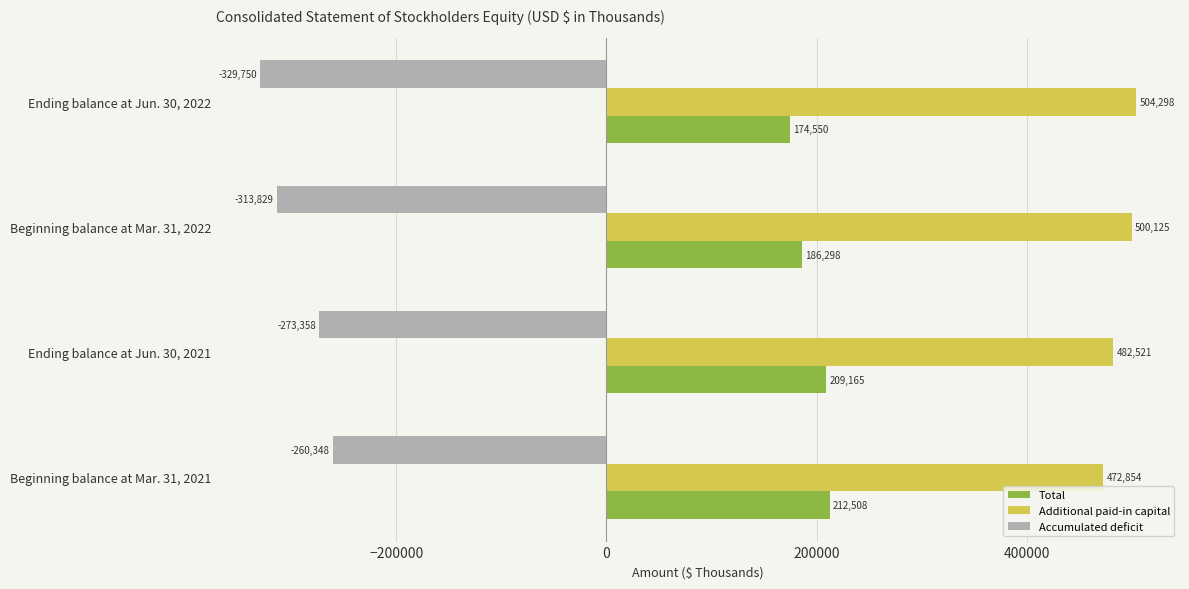

Which series has the largest total across all categories?

Additional paid-in capital